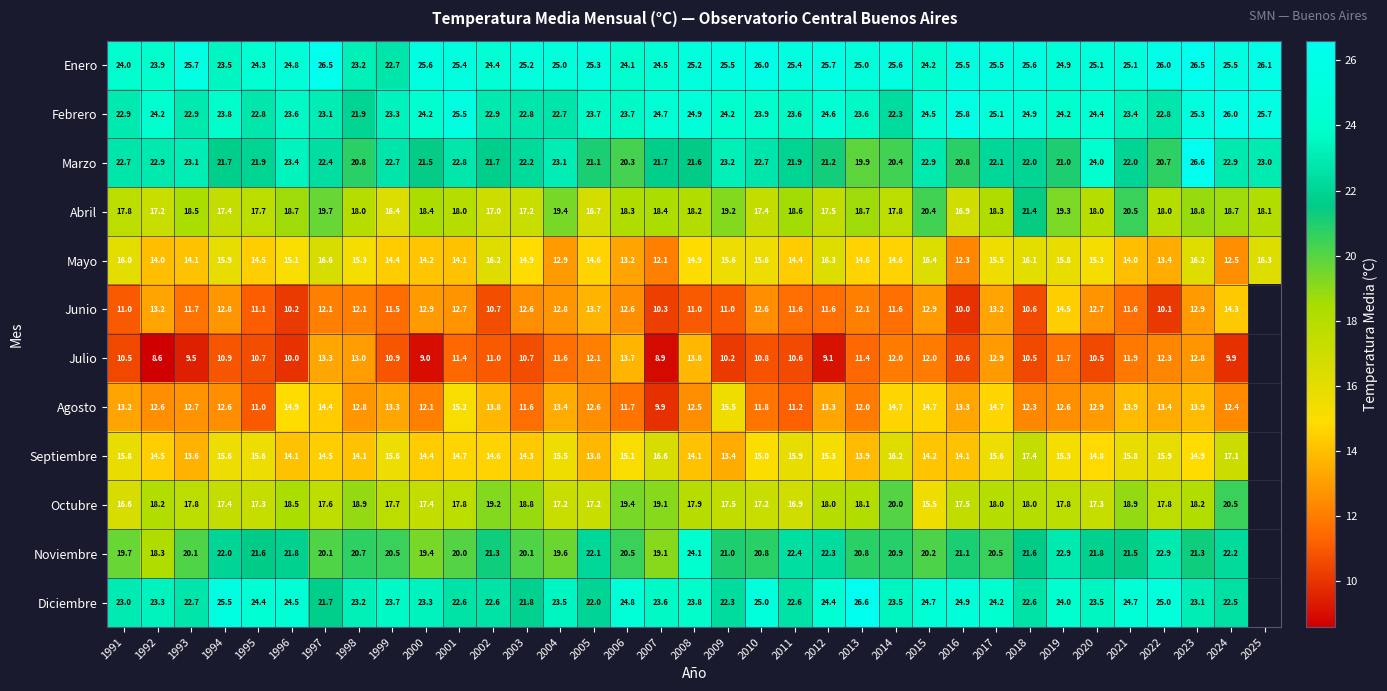

What is the sum of the Septiembre values at 2007 and 2016?

30.7